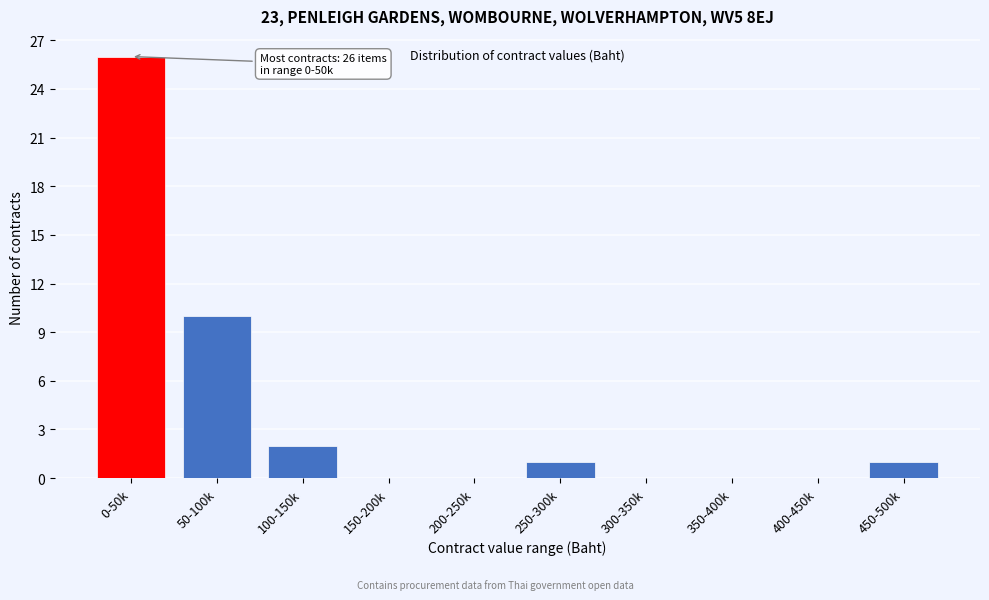

Reading left to right, extract all data points from this chart.

0-50k=26	50-100k=10	100-150k=2	150-200k=0	200-250k=0	250-300k=1	300-350k=0	350-400k=0	400-450k=0	450-500k=1